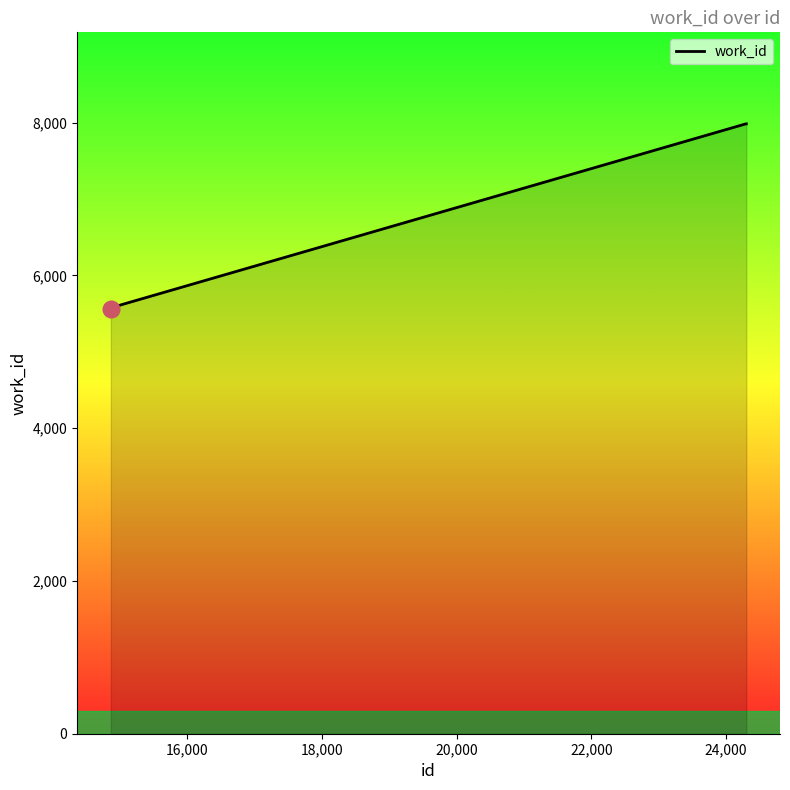

What is the average value?

7026